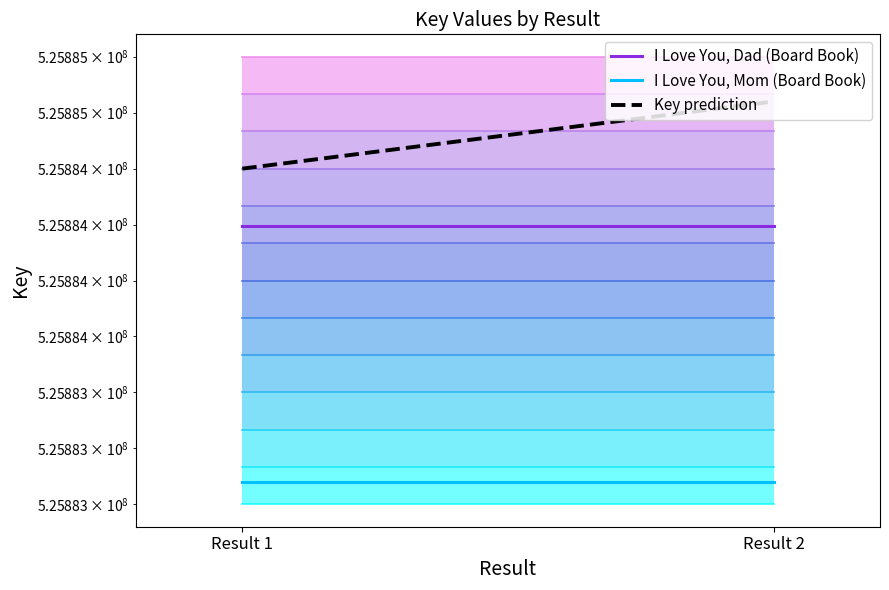

Which series changed the most between Result 1 and Result 2?

Key prediction